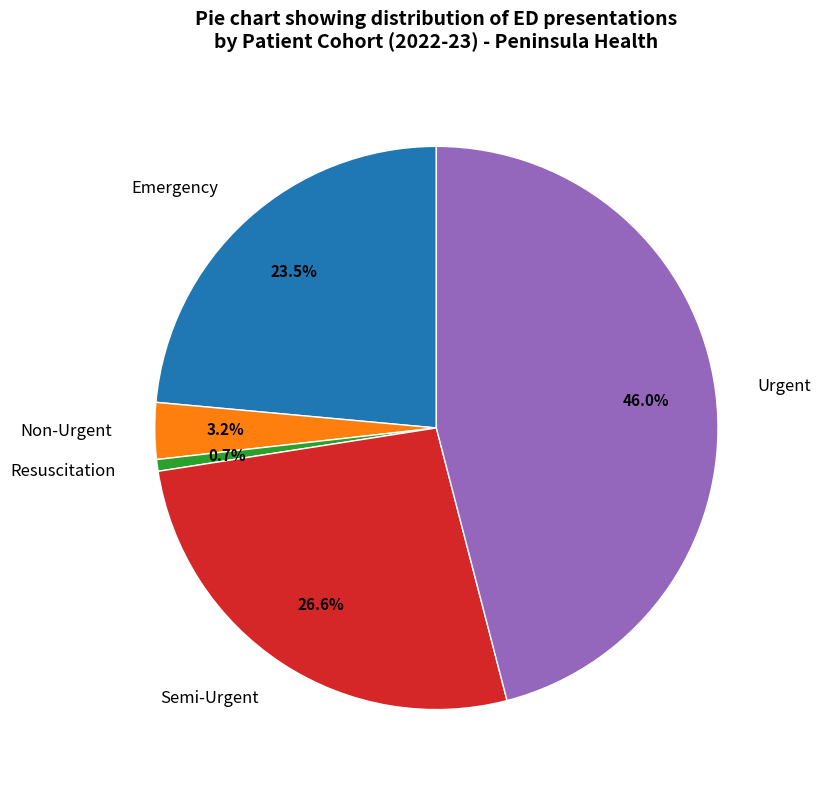

What percentage do Non-Urgent and Urgent together represent?

49.2%